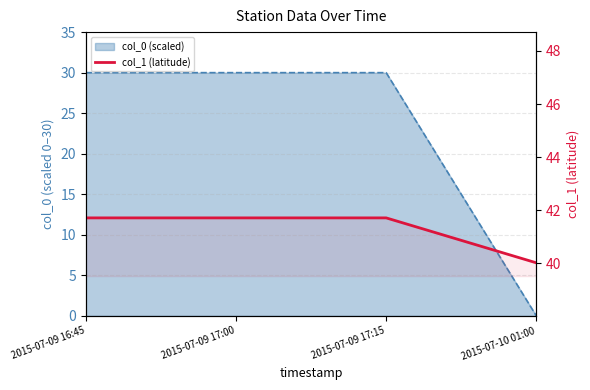

Read the value at 2015-07-09 17:00.

41.7